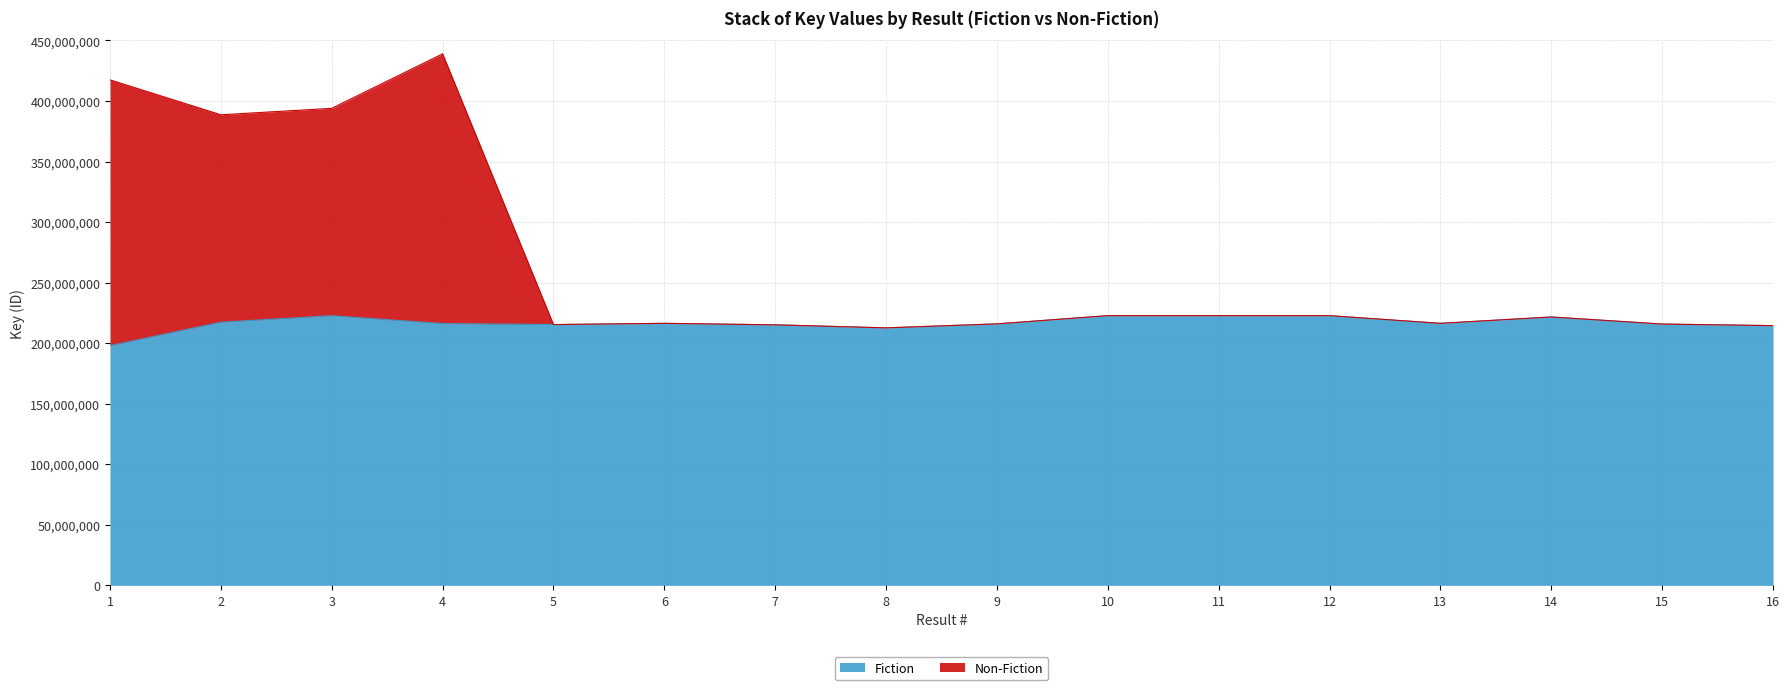

What are all the series names shown in the legend?

Fiction, Non-Fiction